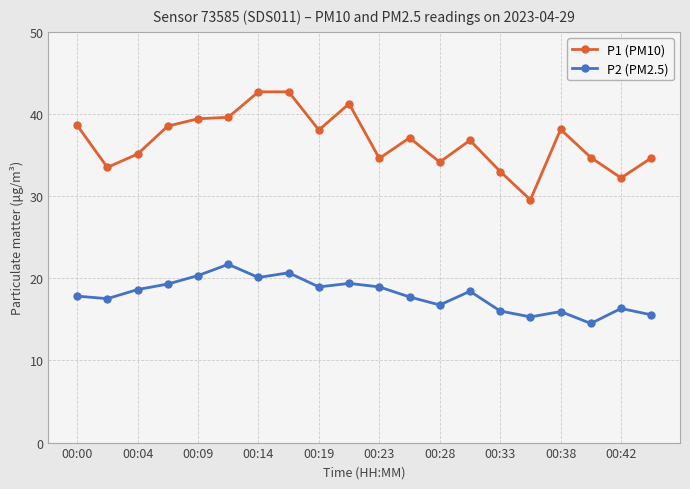

What is the difference between the maximum and minimum values in the P2 (PM2.5) series?

7.2